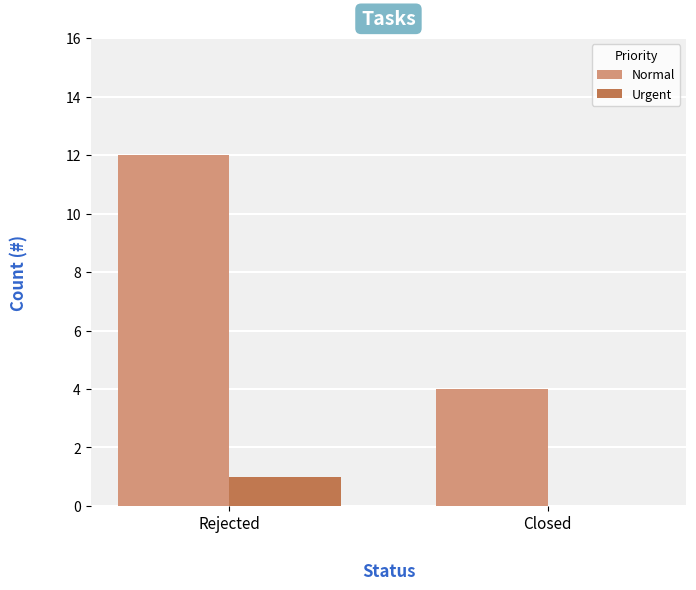

Is the value of Normal at Closed greater than the value of Urgent at Rejected?

Yes